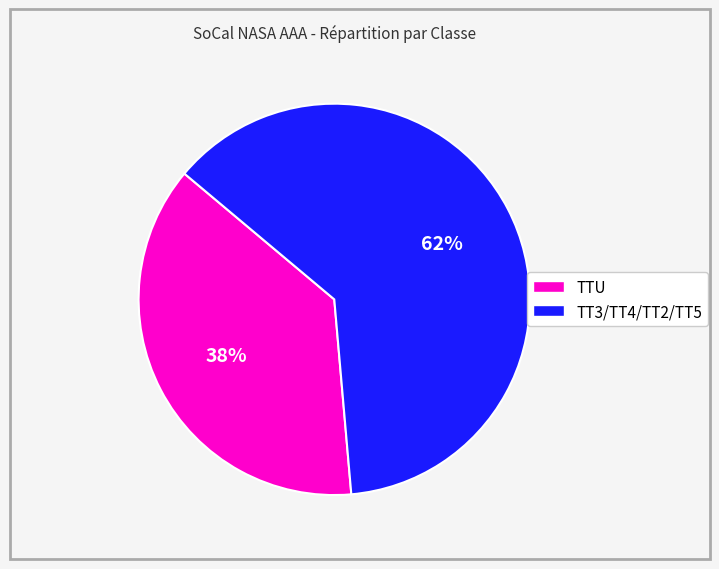

To the nearest percent, what is the average slice percentage?

50%